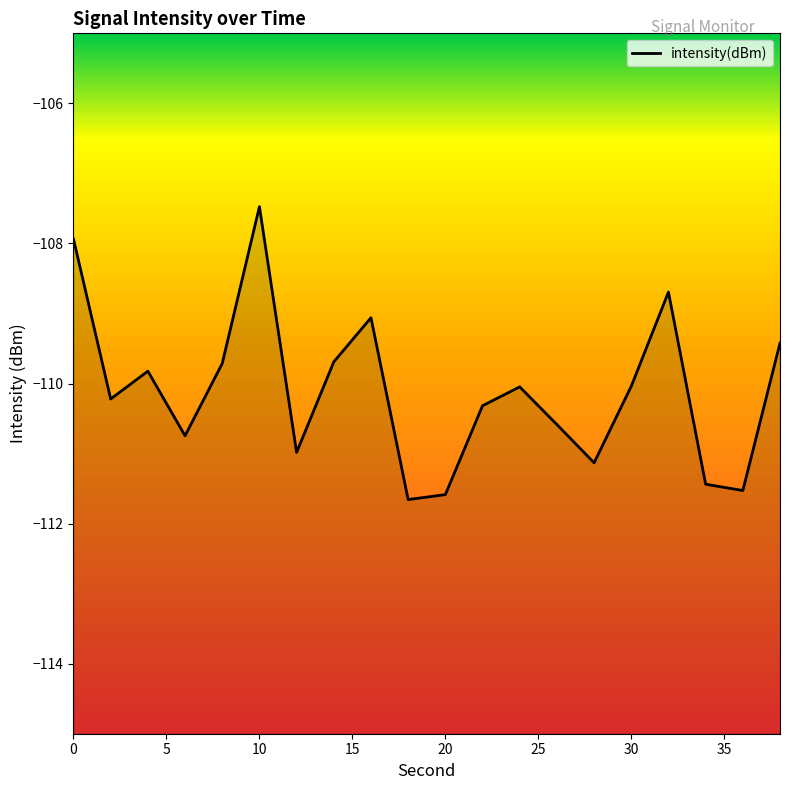

What is the sum of all values?

-2202.1